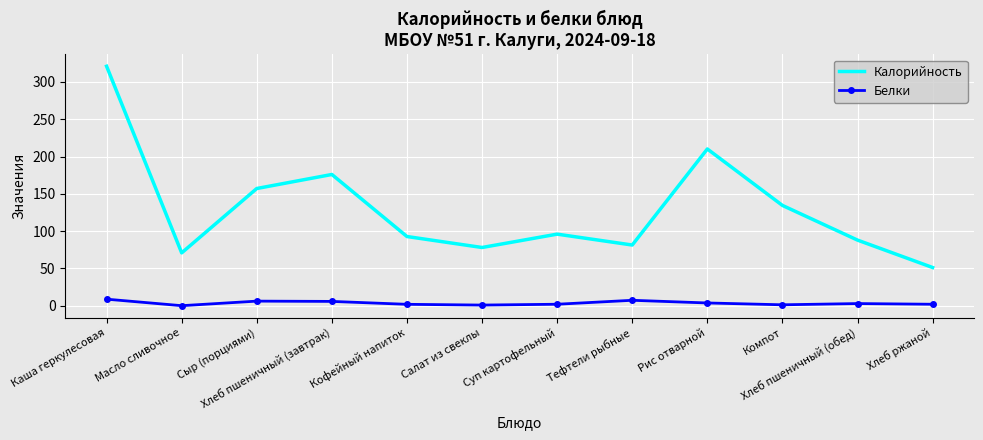

What is the lowest value of the Калорийность series?

51.2